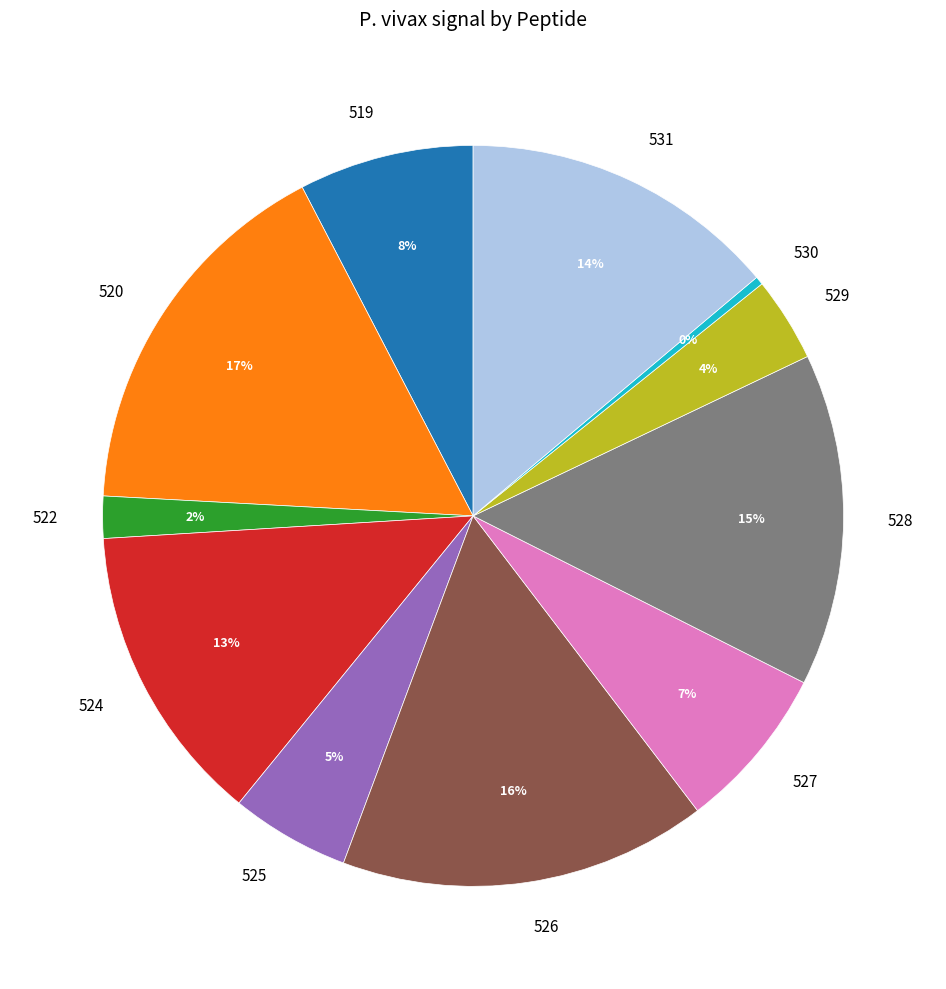

True or false: 524 accounts for 6% of the total.

False